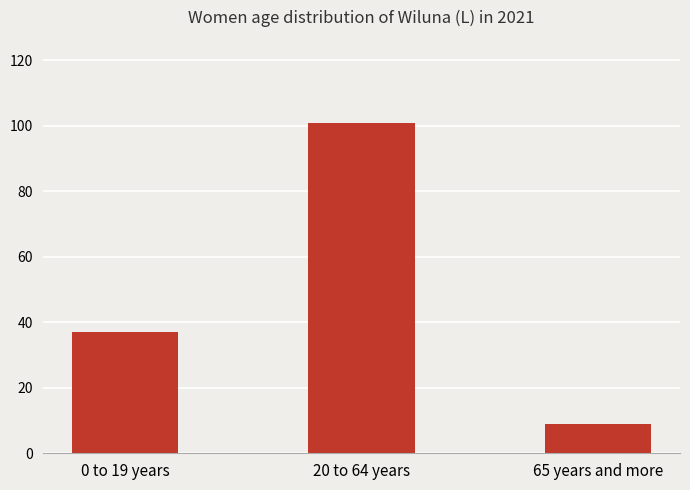

Is it true that the value at 0 to 19 years is 37?

True